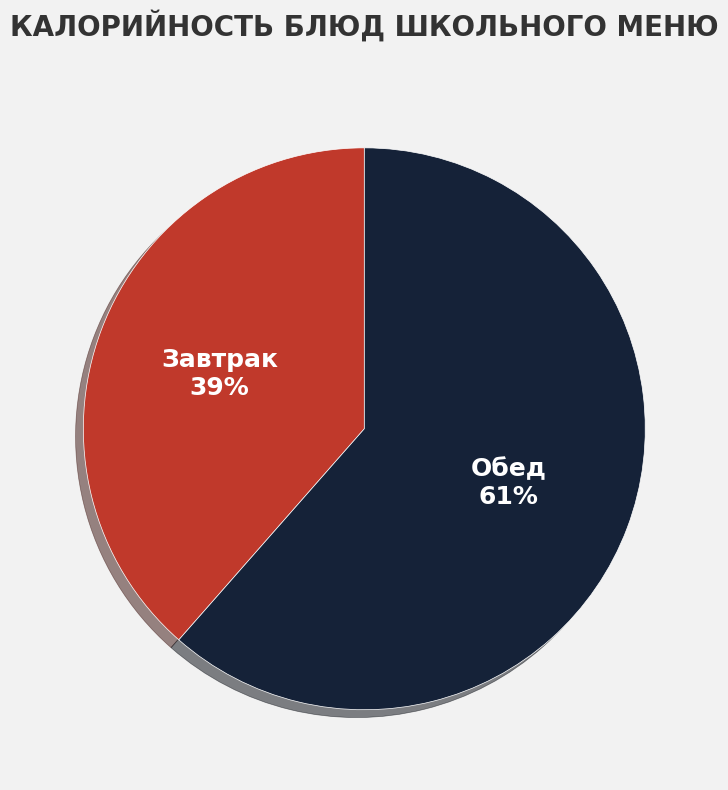

Count the number of slices in the pie.

2